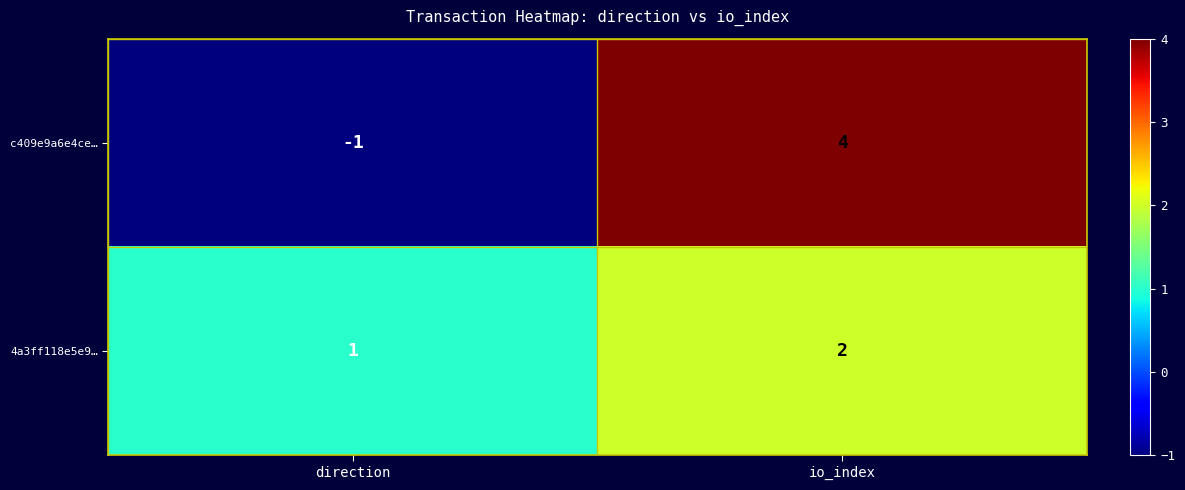

Which category has the highest value in the 4a3ff118e5e9… series?

io_index